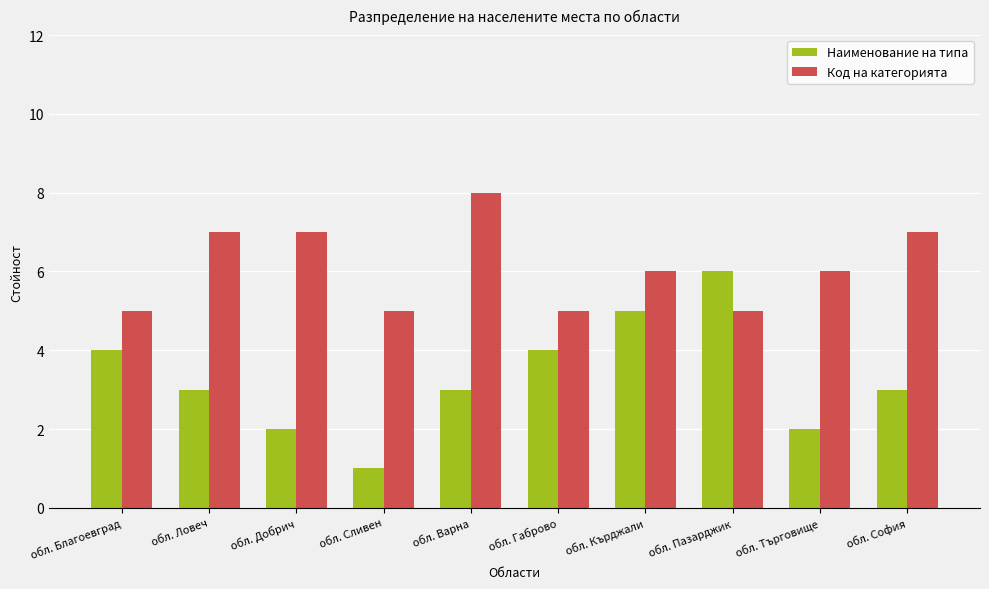

Rank the series by their maximum value, from lowest to highest.

Наименование на типа, Код на категорията